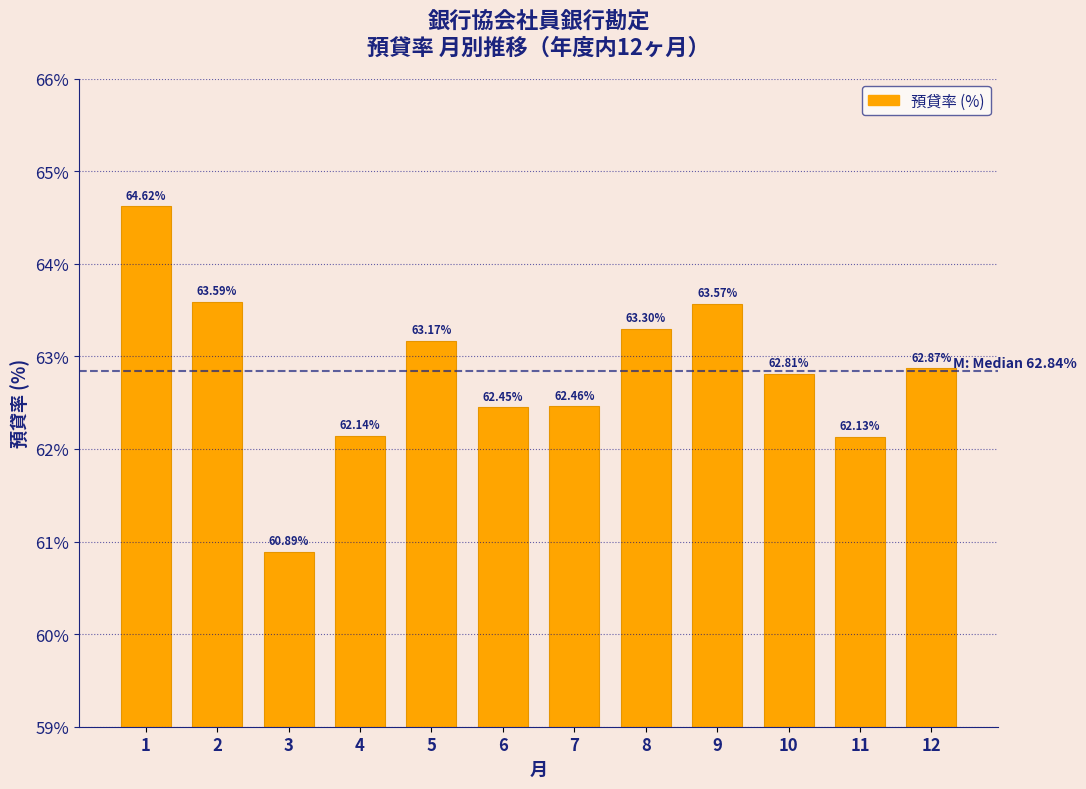

What is the sum of the values at 2 and 10?

126.4